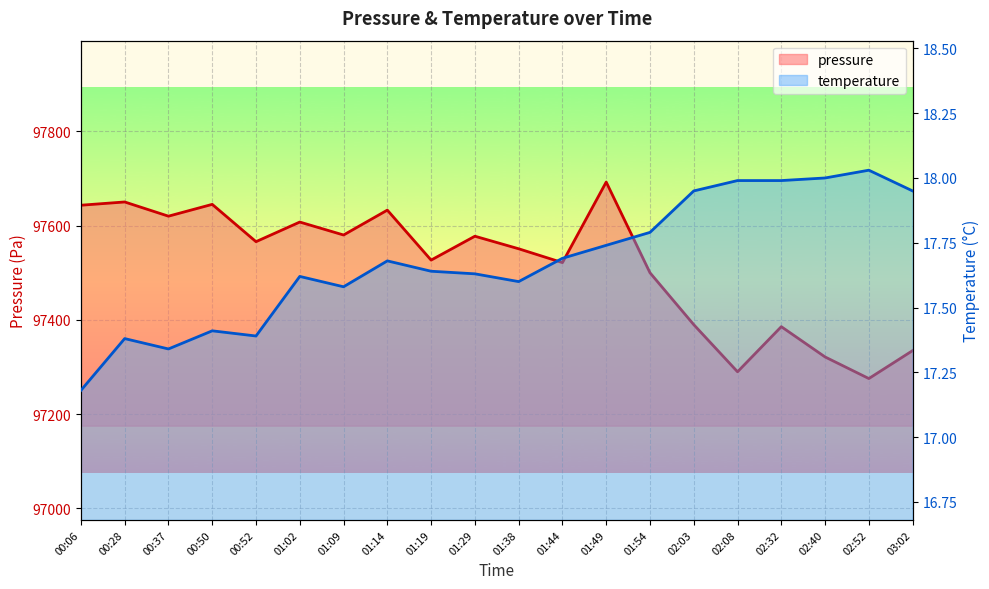

What is the sum of all temperature values?

353.6